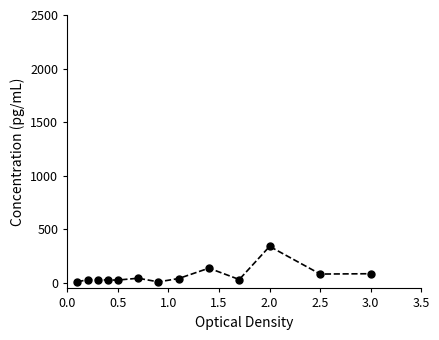

True or false: there are more than 1 points higher than both neighbors.

True